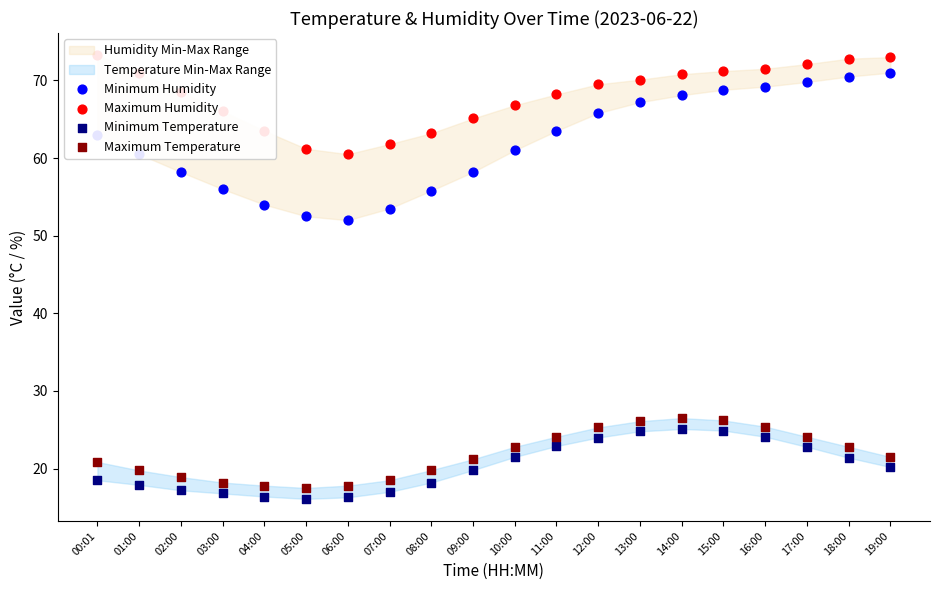

Is the value of Maximum Temperature at 03:00 greater than the value of Minimum Humidity at 03:00?

No